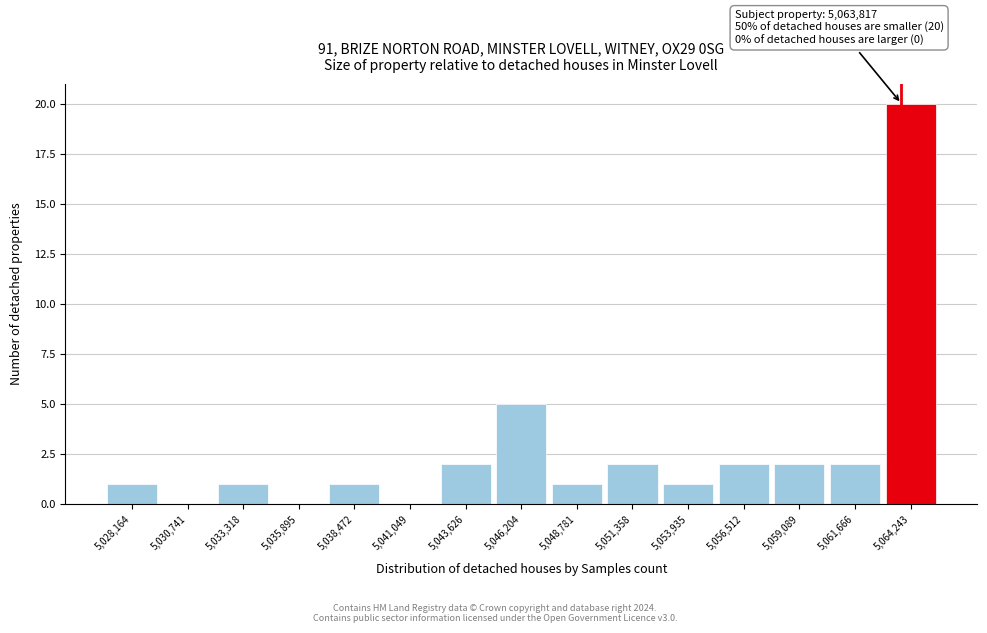

Which range on the x-axis has the tallest bar?

5063000 to 5065500